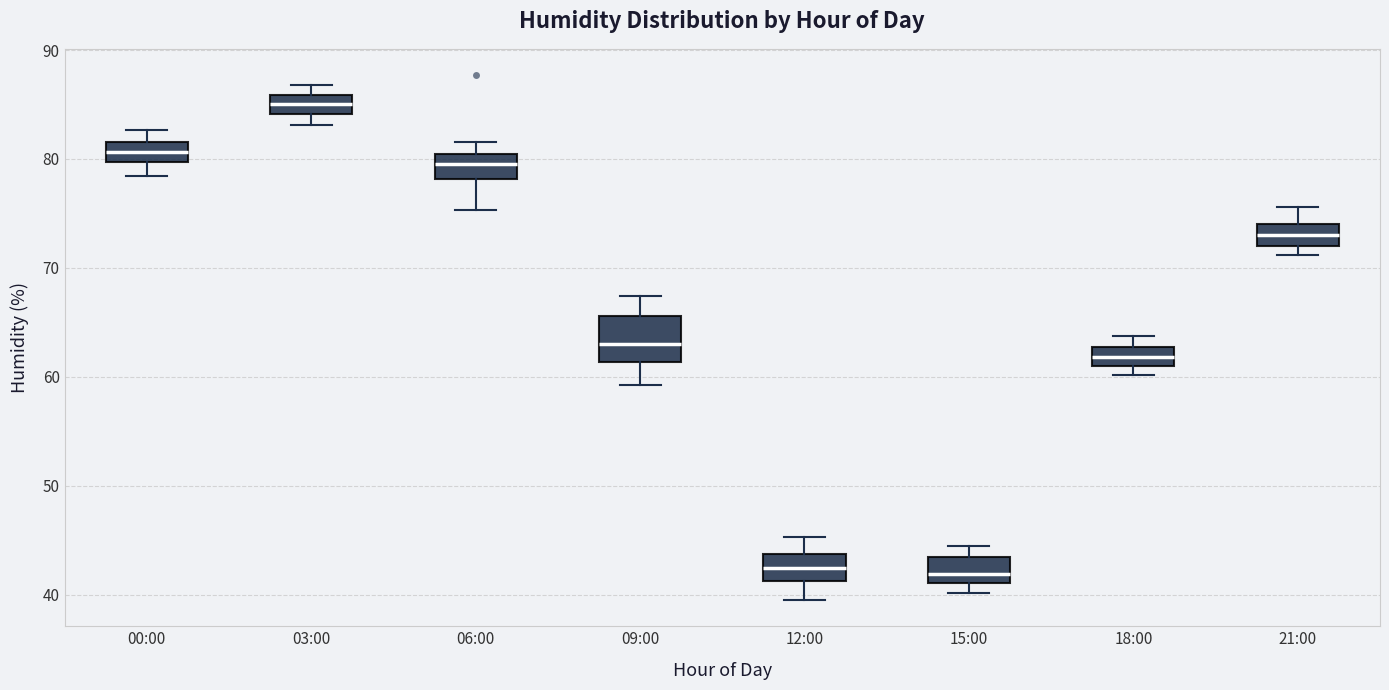

Which box is the tallest, from its lower edge to its upper edge?

09:00